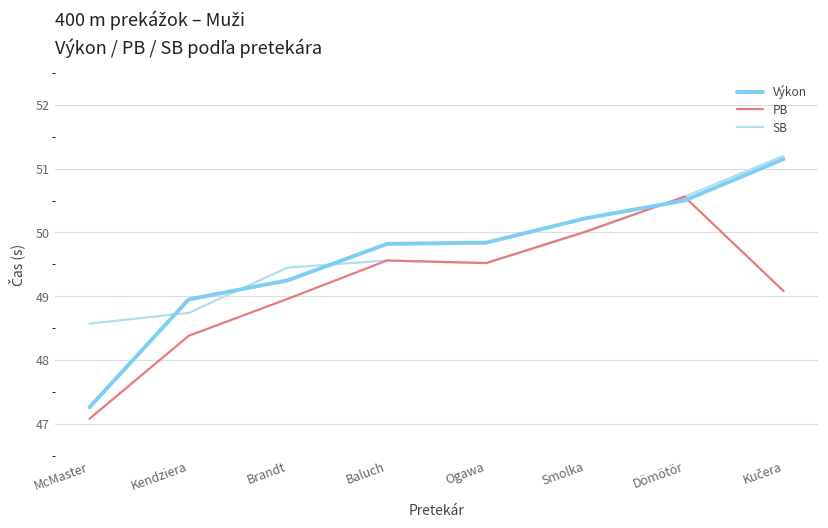

Between McMaster and Brandt, which series saw the biggest shift?

Výkon